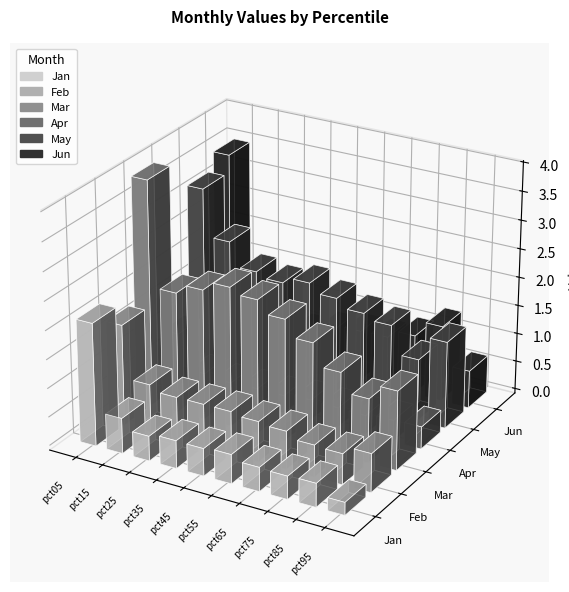

What is the difference between the maximum and minimum values in the Jun series?

2.9